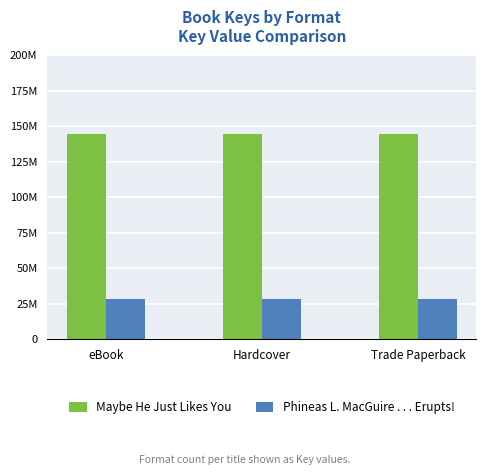

List the series in order of their overall mean, highest first.

Maybe He Just Likes You, Phineas L. MacGuire . . . Erupts!